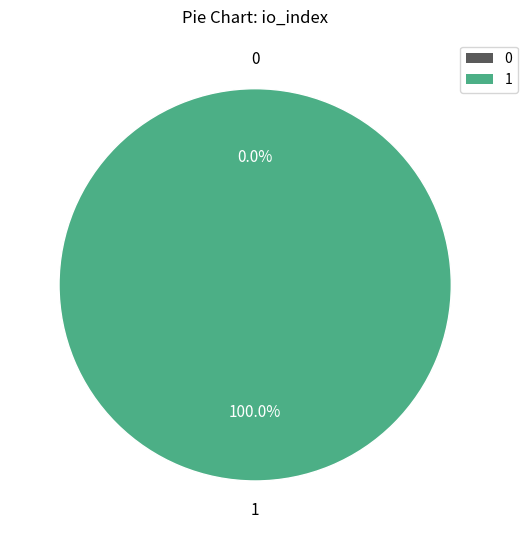

How much of the chart is everything except 0?

100.0%